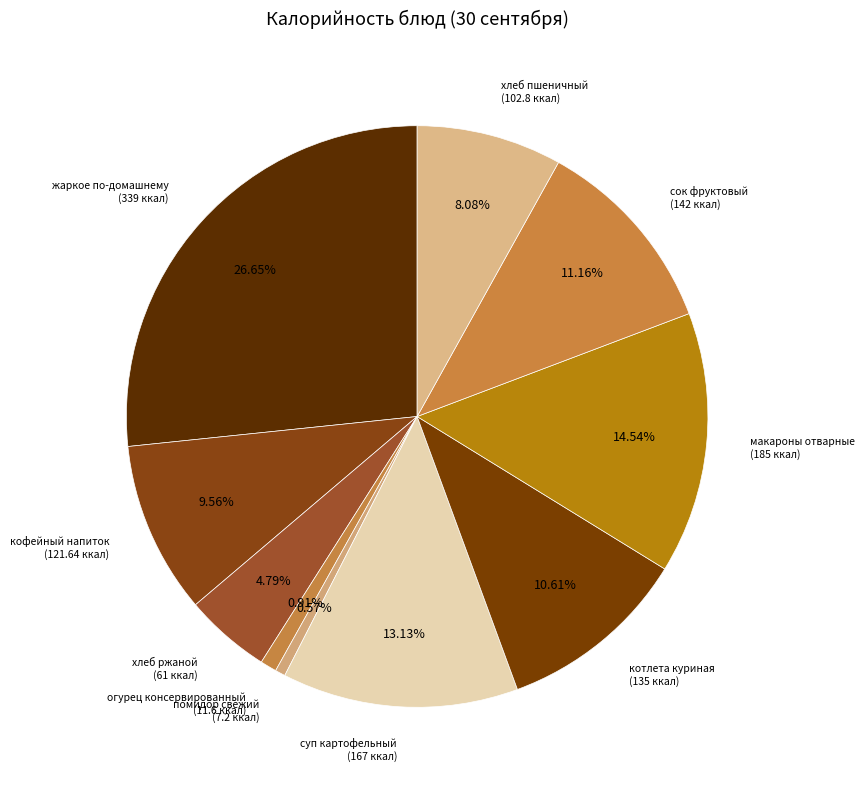

Is there any slice that represents more than half of the pie?

No